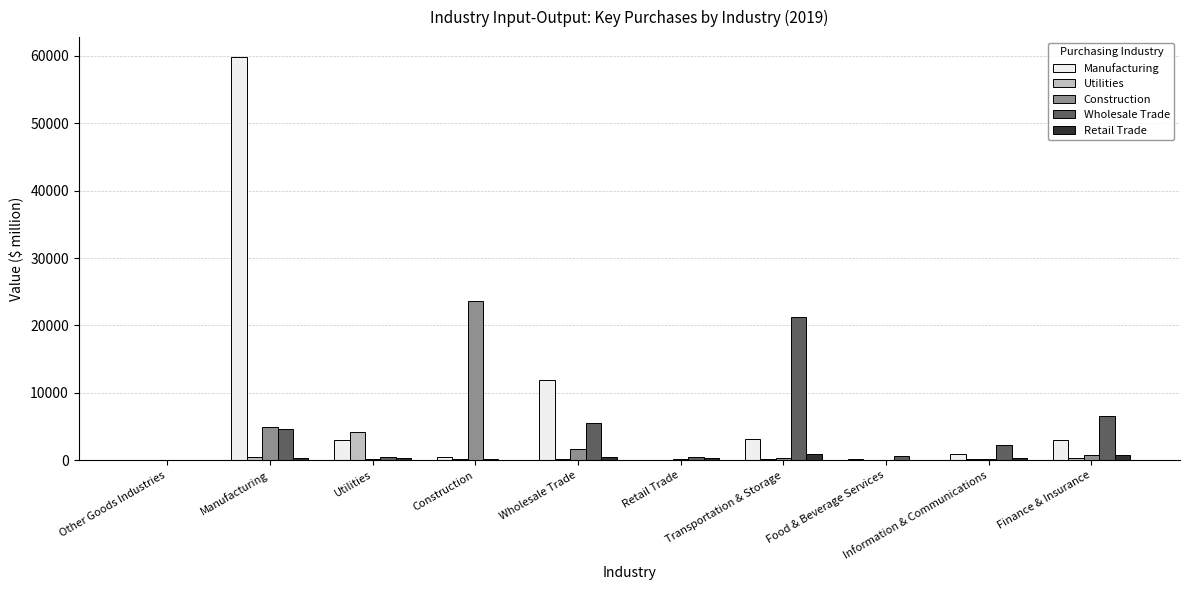

What are all the series names shown in the legend?

Manufacturing, Utilities, Construction, Wholesale Trade, Retail Trade